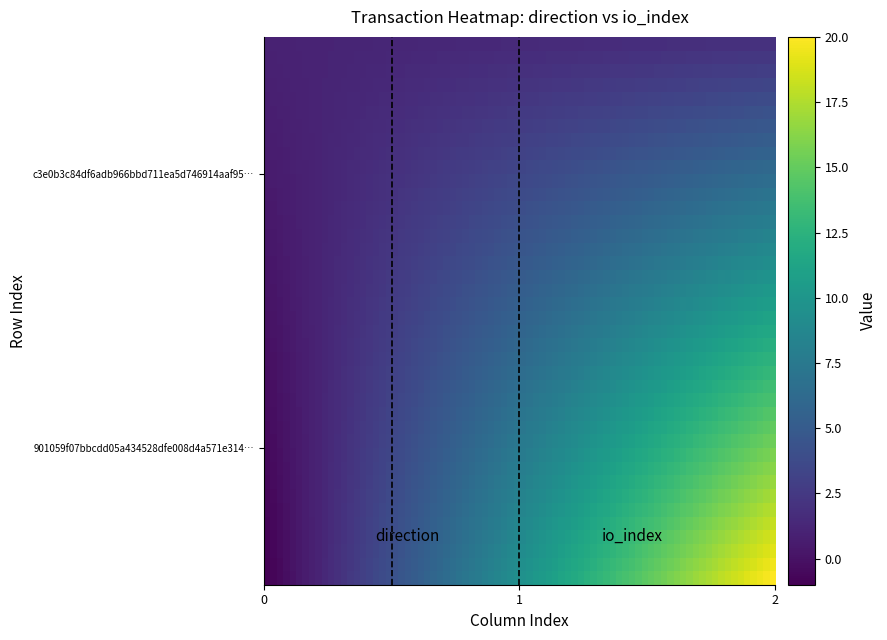

Reading right to left, transcribe all the data shown in this chart.

901059f07bbcdd05a434528dfe008d4a571e314: 1=20	0=-1
c3e0b3c84df6adb966bbd711ea5d746914aaf95: 1=2	0=1